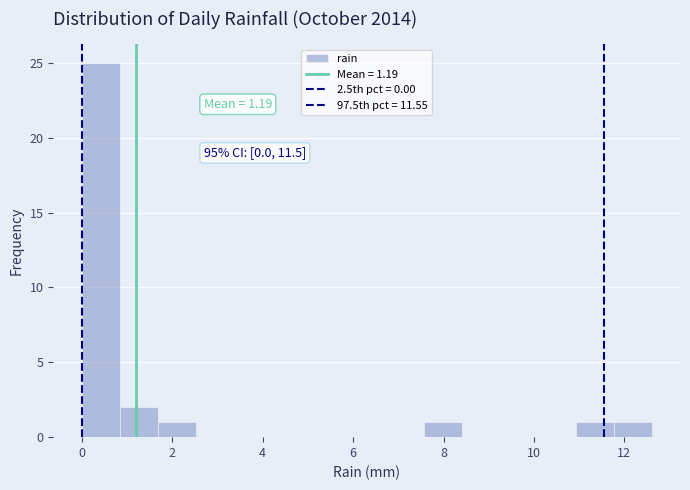

Over which range of the x-axis is the bar tallest?

0.00 to 0.84